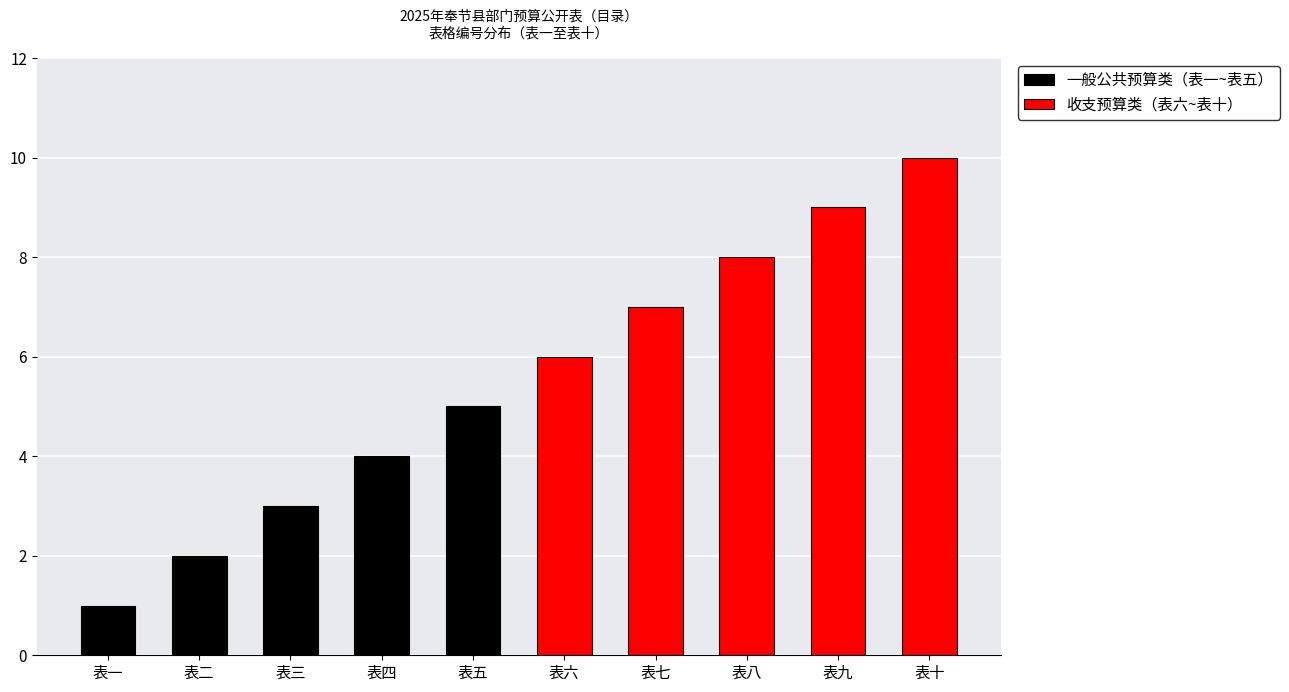

What is the difference between the 收支预算类（表六~表十） values at 表九 and 表十?

1